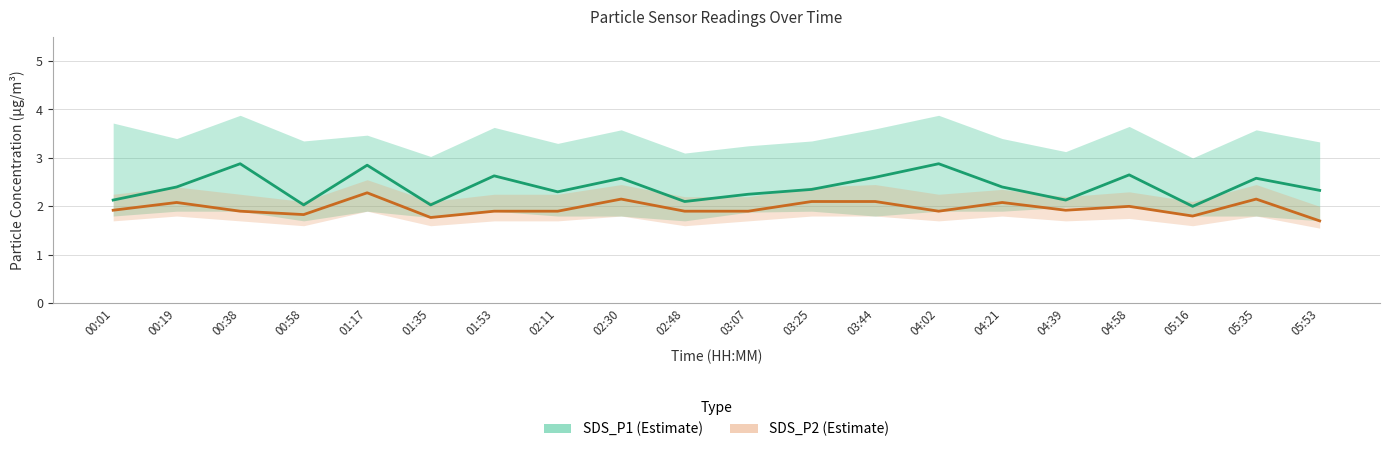

Which series changed the most between 00:19 and 02:11?

SDS_P2